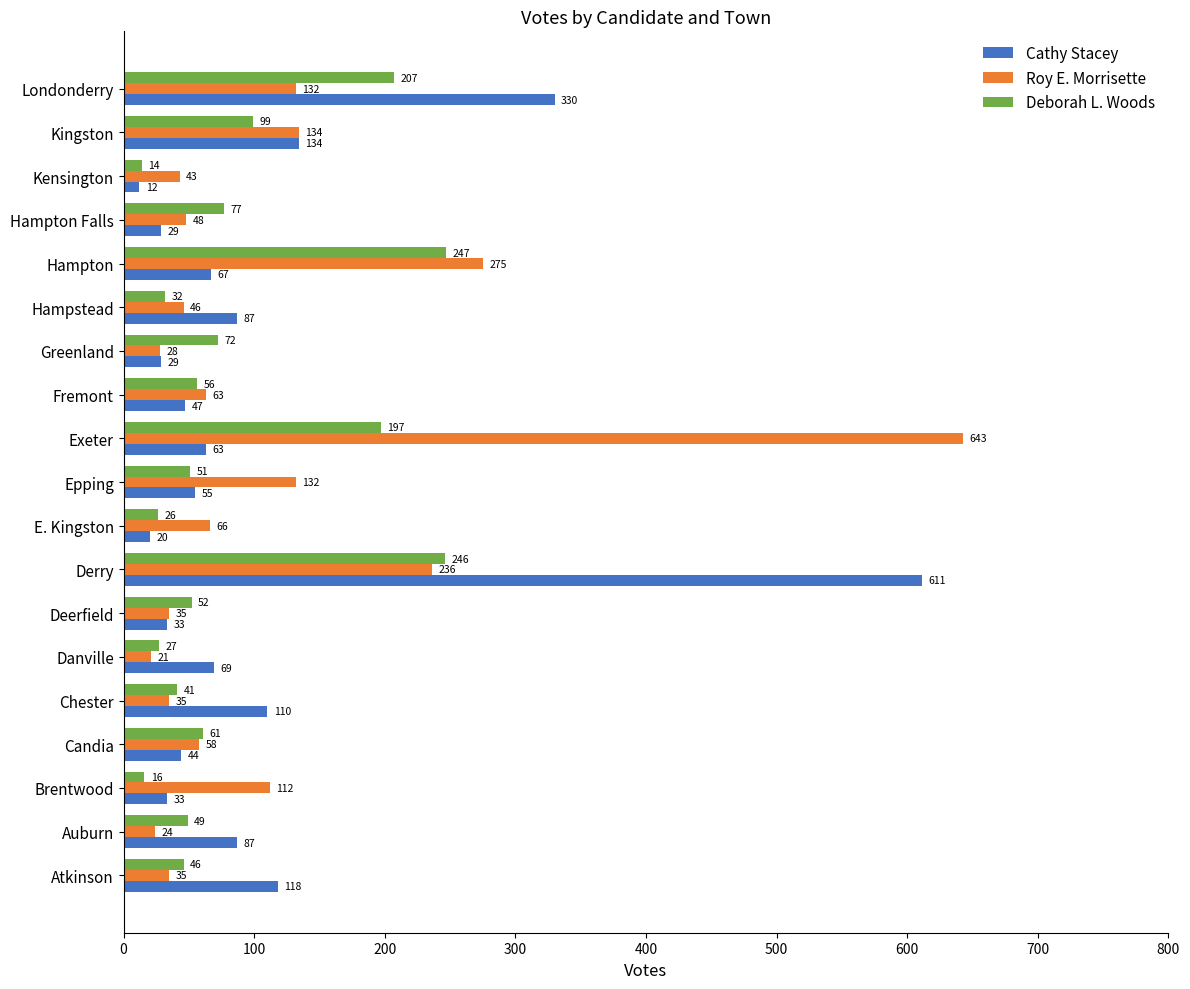

What are all the series names shown in the legend?

Cathy Stacey, Roy E. Morrisette, Deborah L. Woods